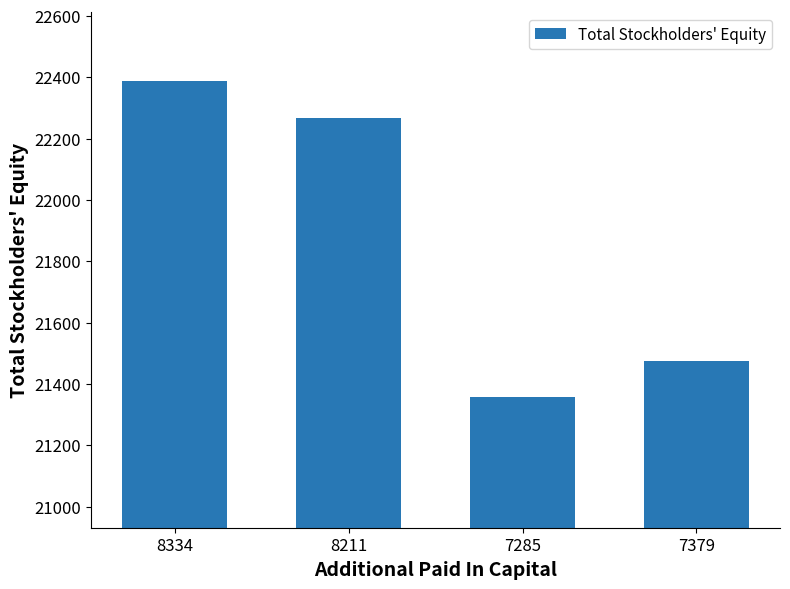

What is the sum of the values at 7285 and 8211?

43626